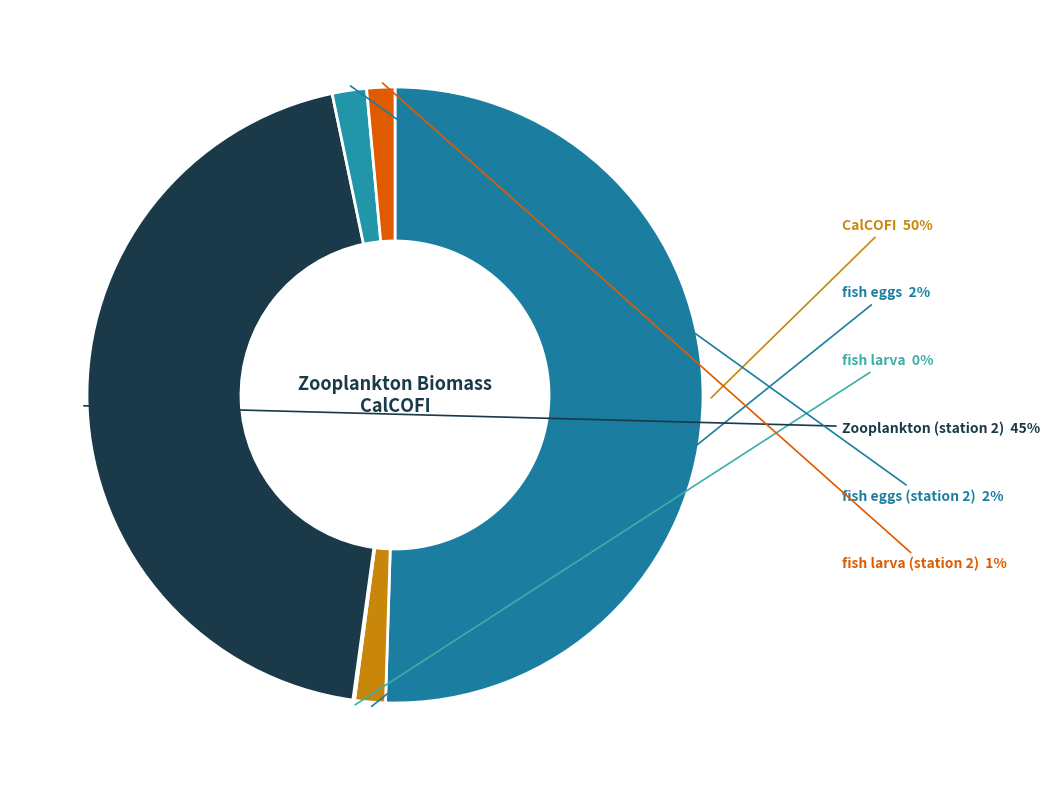

What percentage is the CalCOFI slice, to the nearest percent?

50%